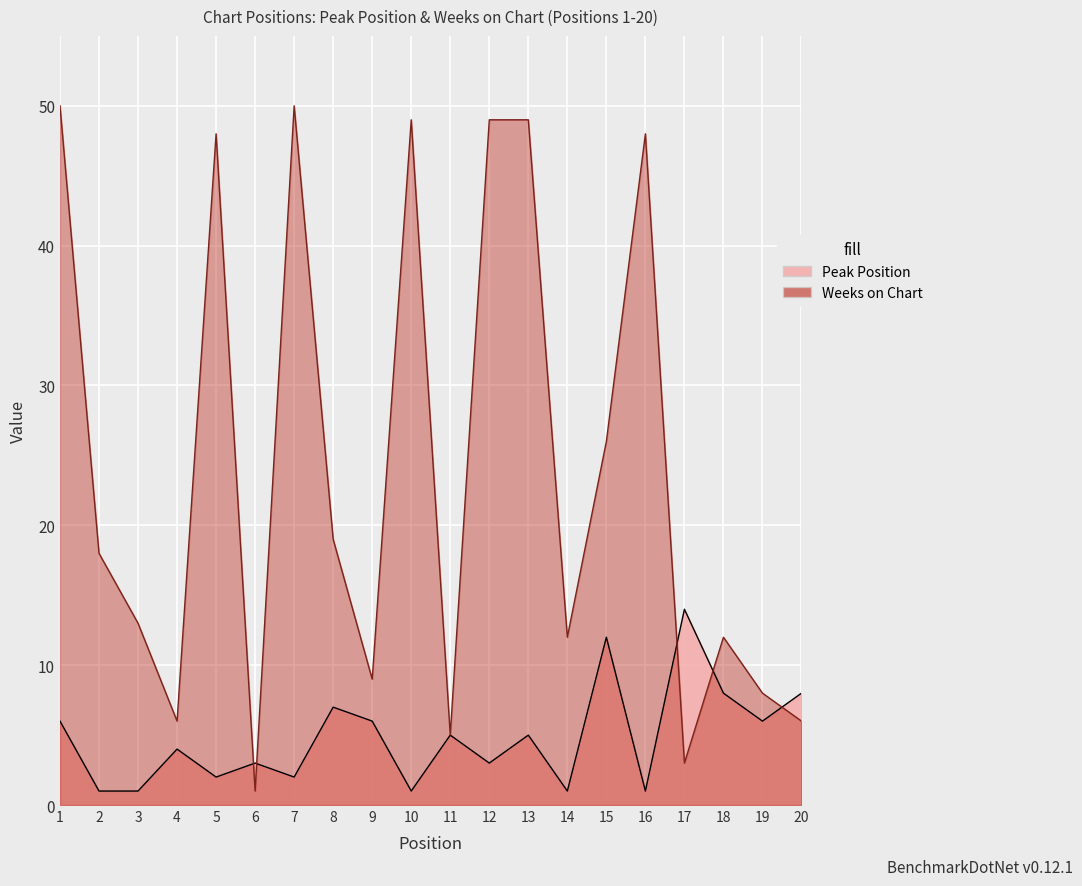

At which label does Peak Position first exceed 5?

1